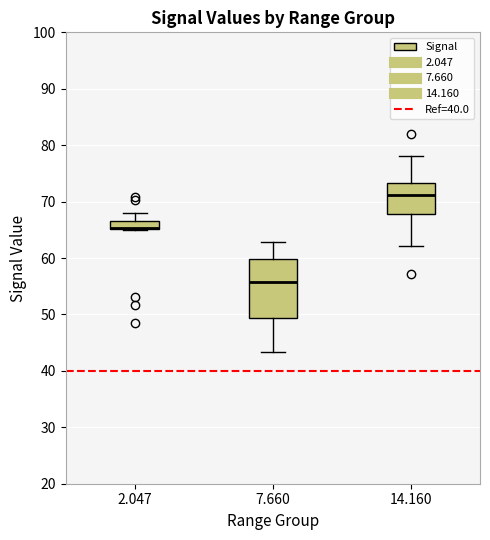

Where does the upper whisker of the box at x = 2.047 end on the y-axis? The values are not printed on the chart, so give them approximately, as read against the axis.

68